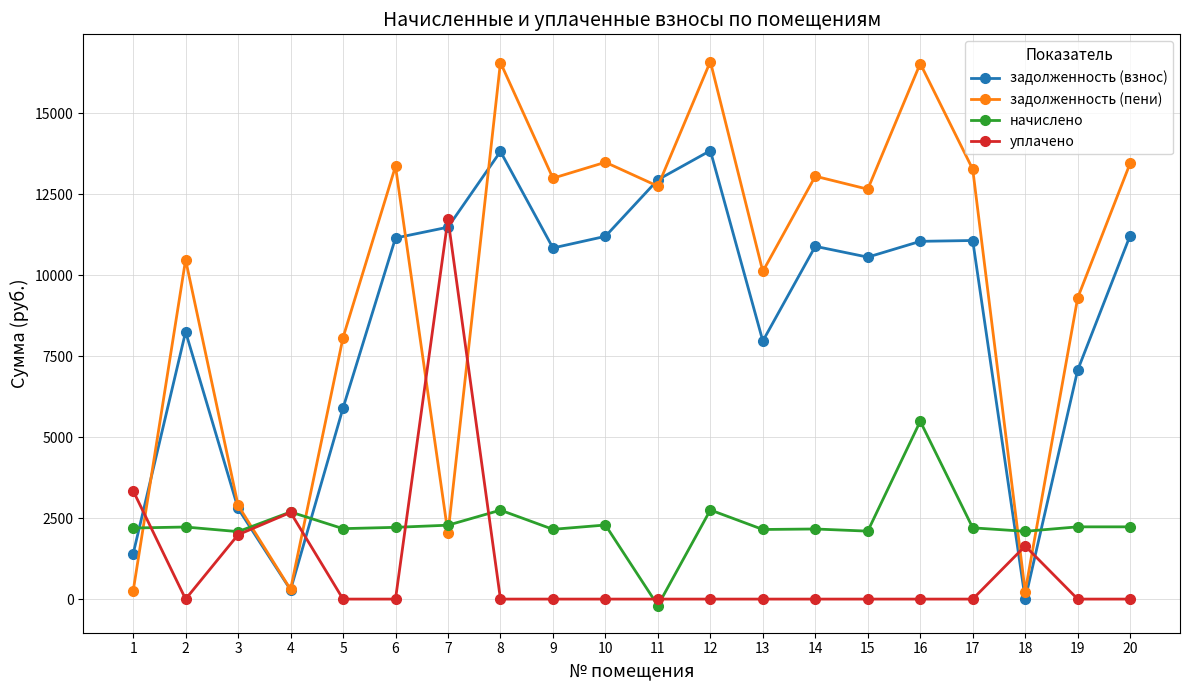

What is the total value across all series at 2?

20948.7